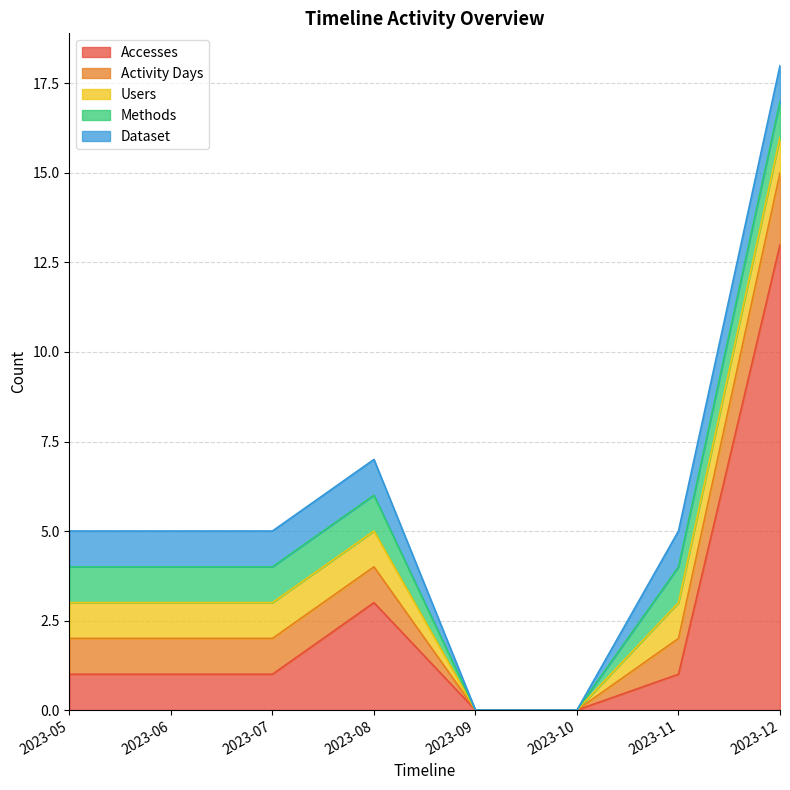

Reading left to right, extract all data points from this chart.

Accesses: 2023-05=1	2023-06=1	2023-07=1	2023-08=3	2023-09=0	2023-10=0	2023-11=1	2023-12=13
Activity Days: 2023-05=1	2023-06=1	2023-07=1	2023-08=1	2023-09=0	2023-10=0	2023-11=1	2023-12=2
Users: 2023-05=1	2023-06=1	2023-07=1	2023-08=1	2023-09=0	2023-10=0	2023-11=1	2023-12=1
Methods: 2023-05=1	2023-06=1	2023-07=1	2023-08=1	2023-09=0	2023-10=0	2023-11=1	2023-12=1
Dataset: 2023-05=1	2023-06=1	2023-07=1	2023-08=1	2023-09=0	2023-10=0	2023-11=1	2023-12=1